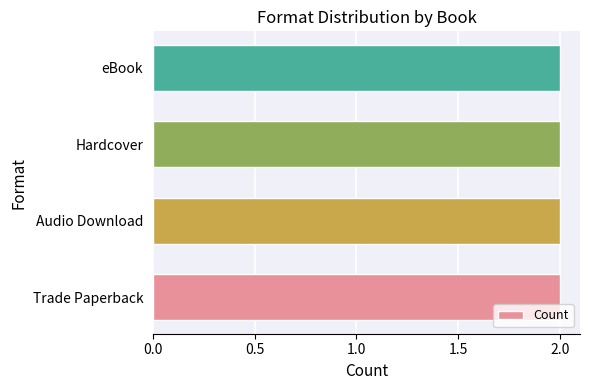

Rank the categories by value from lowest to highest.

Hardcover (2), eBook (2), Trade Paperback (2), Audio Download (2), Hardcover, eBook, Trade Paperback, Audio Download